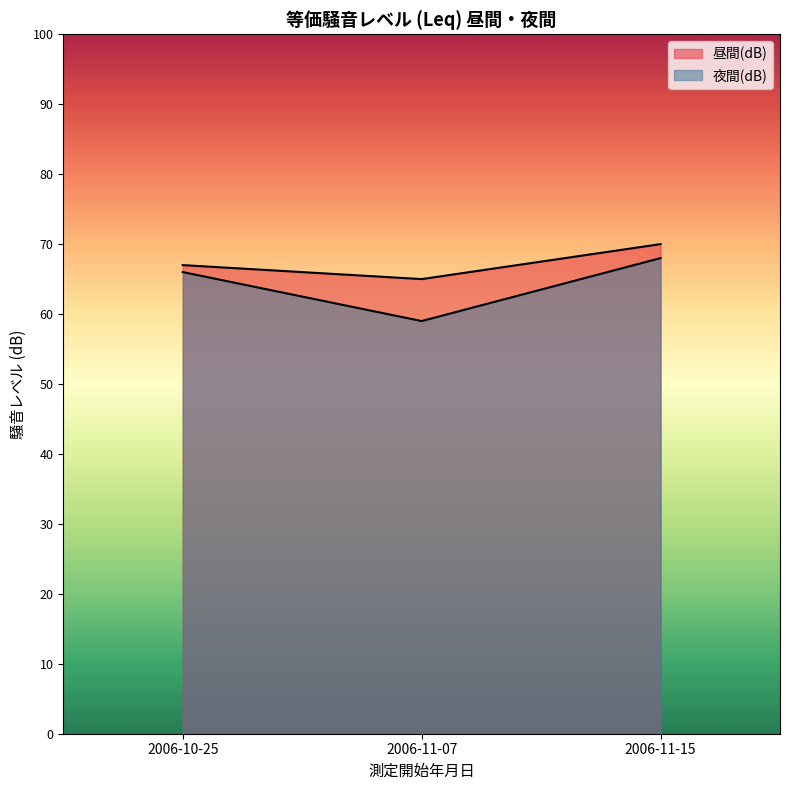

Rank the categories by 昼間(dB) value from lowest to highest.

2006-11-07, 2006-10-25, 2006-11-15